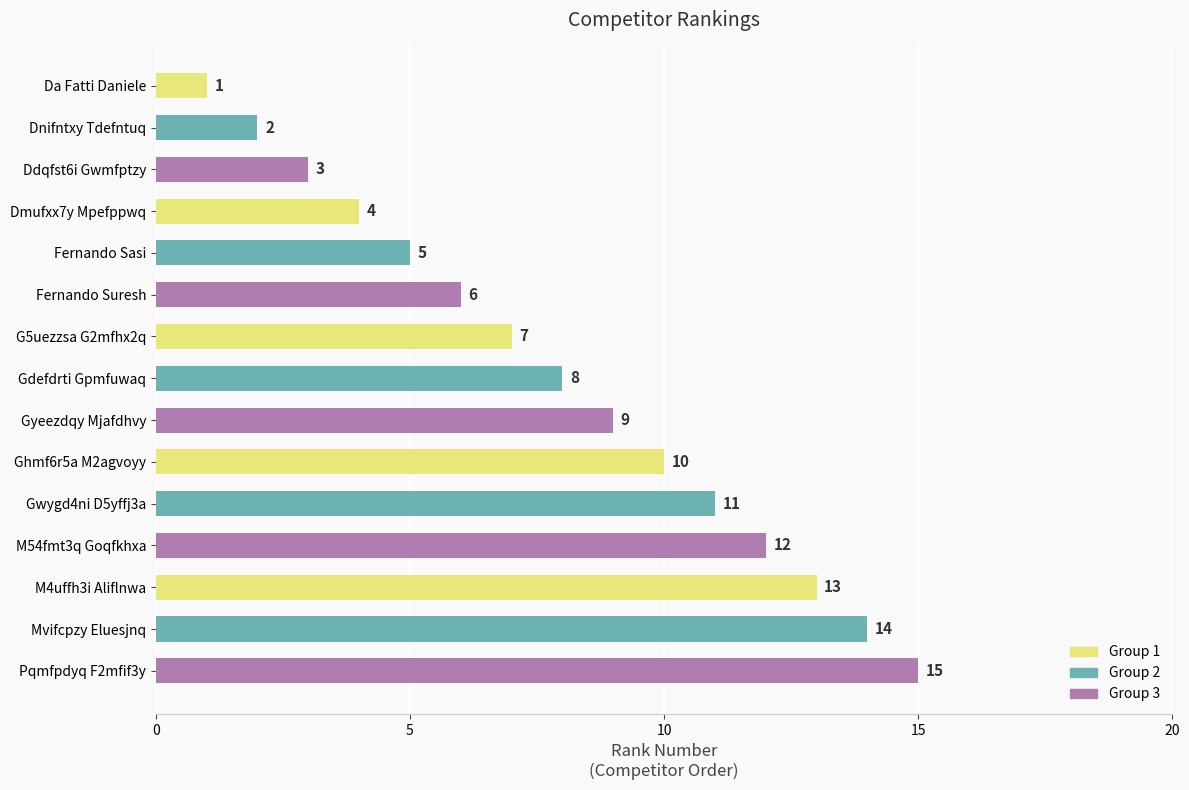

True or false: the data shows 1 at Ddqfst6i Gwmfptzy.

False